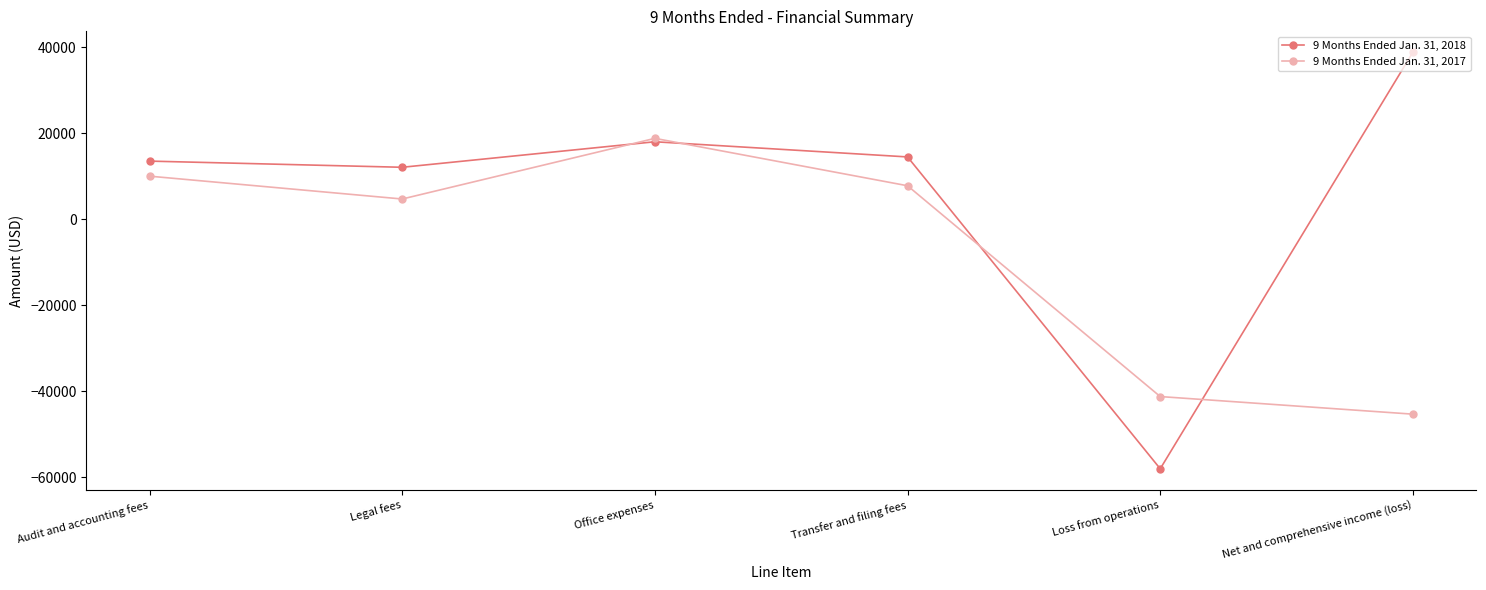

What is the sum of the 9 Months Ended Jan. 31, 2017 values at Audit and accounting fees and Transfer and filing fees?

17770